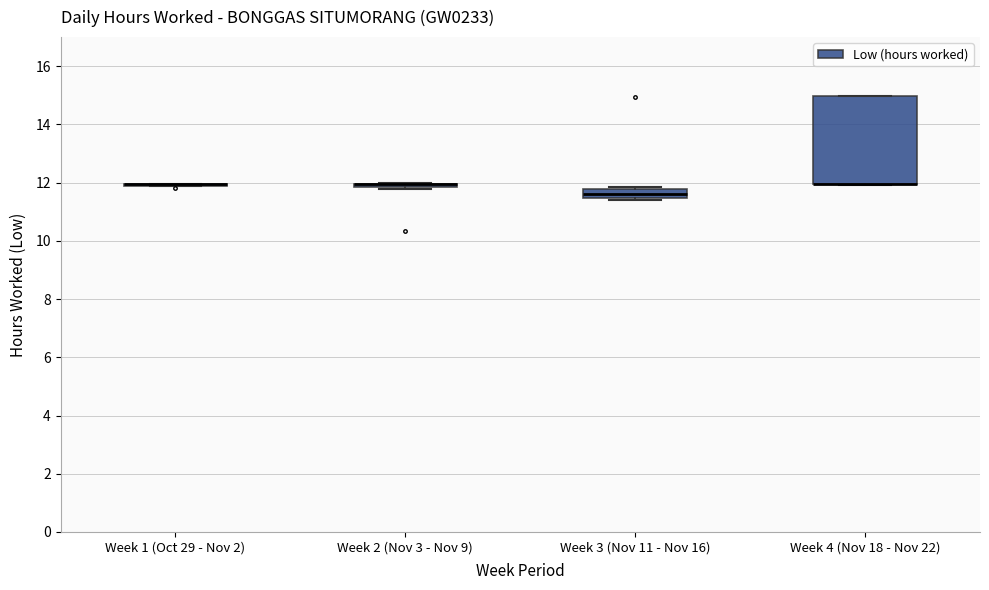

Comparing the boxes themselves (not the whiskers), which one is the tallest?

Week 4 (Nov 18 - Nov 22)